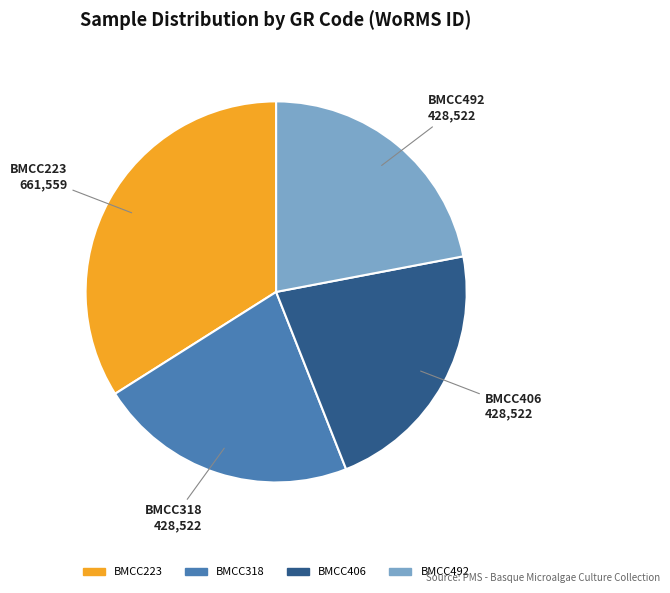

Is the sum of BMCC223 and BMCC318 greater than half?

Yes